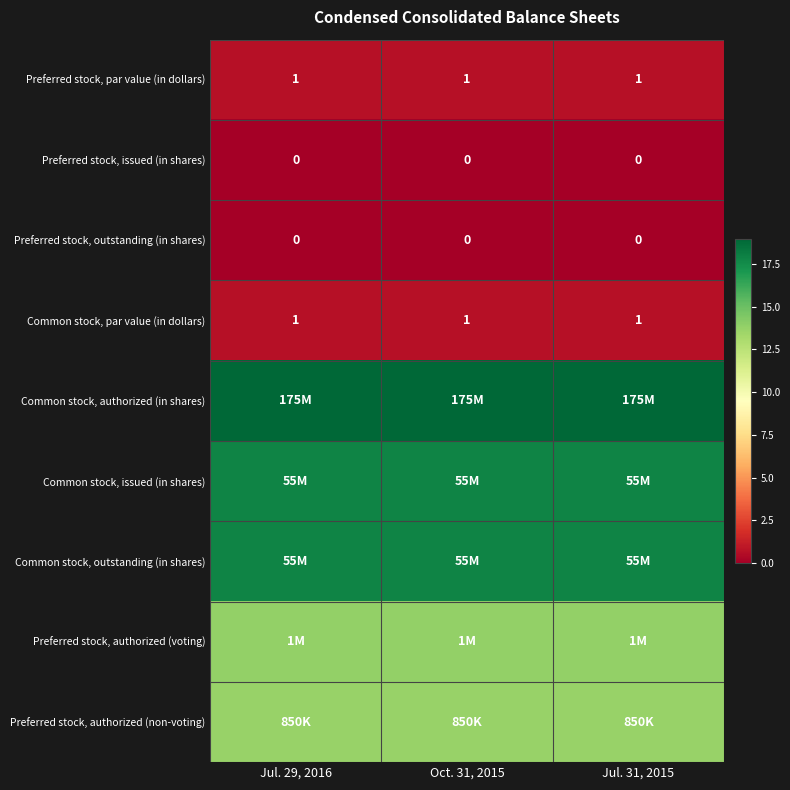

Is it true that Preferred stock, authorized (non-voting) equals 13.7 at Jul. 31, 2015?

True